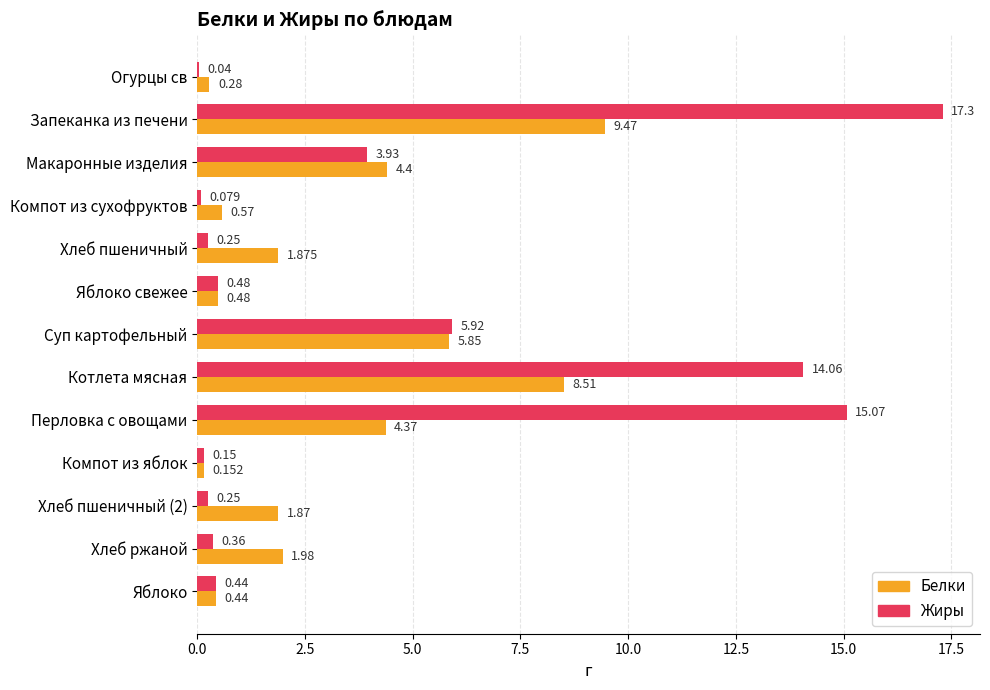

Which label corresponds to the largest value in the chart?

Запеканка из печени